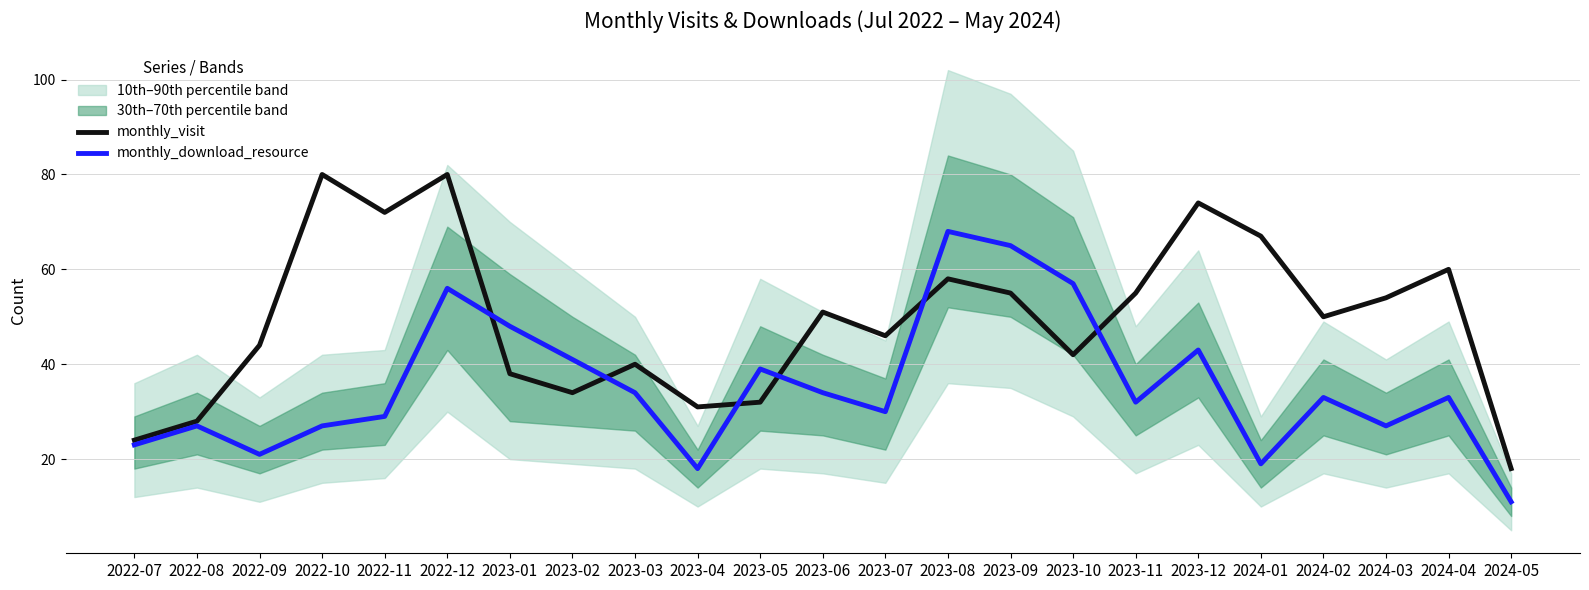

In monthly_visit, how many points are lower than both neighbors (excluding endpoints)?

6